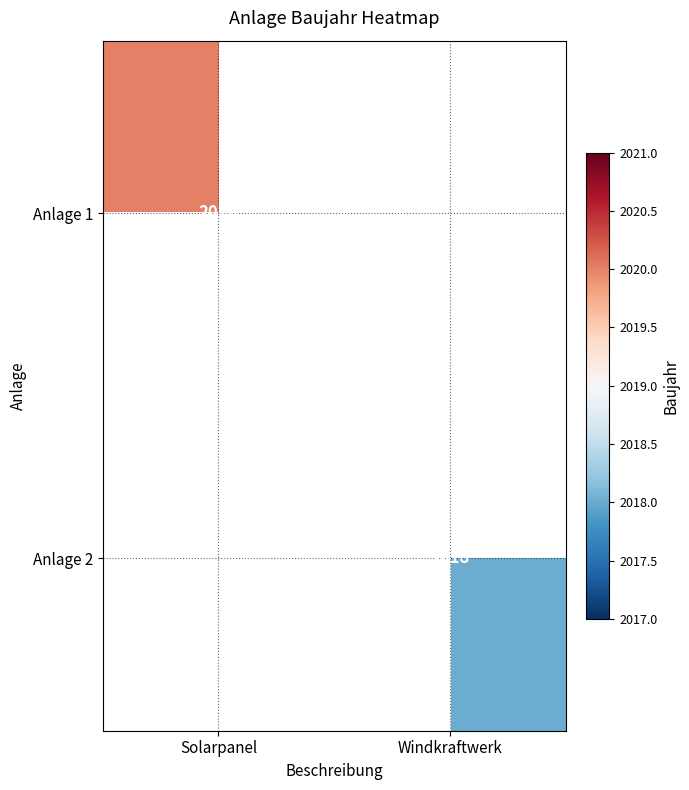

True or false: Anlage 2 has a value of 2018 at Windkraftwerk.

True